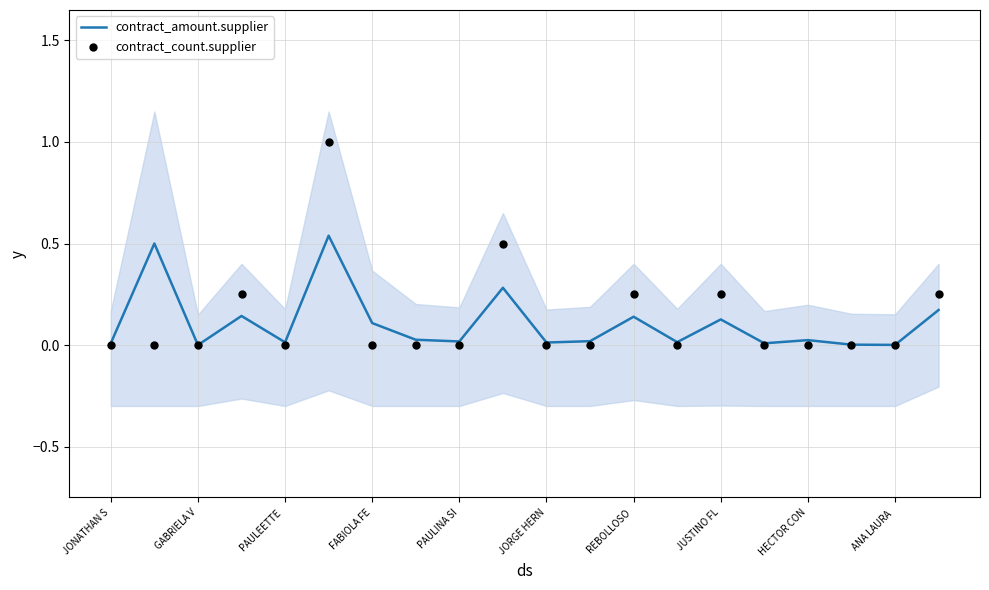

Which series reaches the maximum Y coordinate?

contract_count.supplier